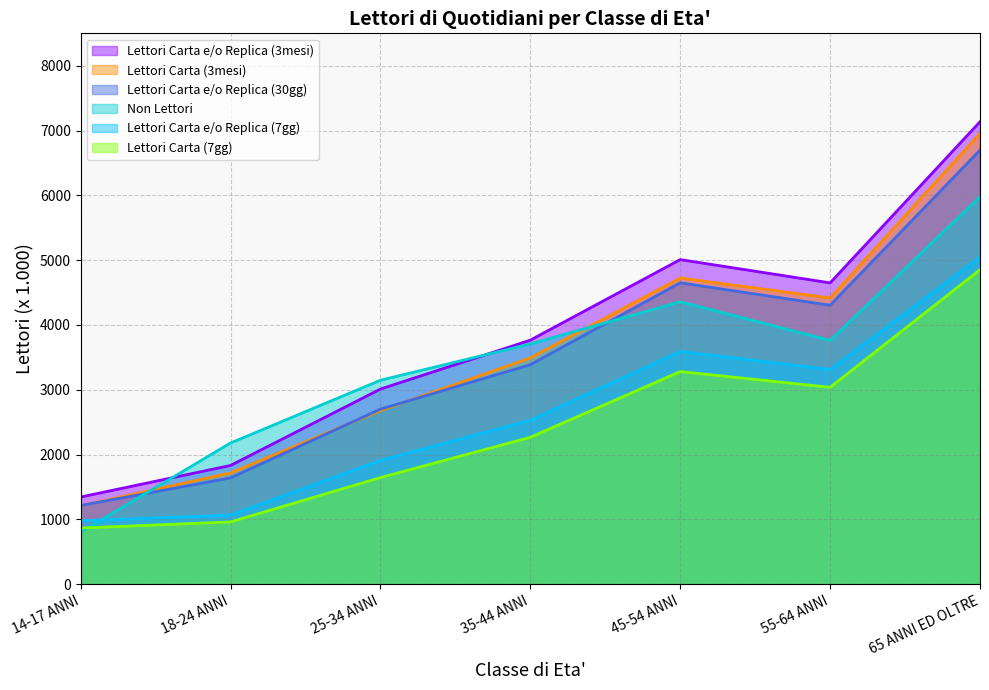

At 14-17 ANNI, list the series in order from smallest to largest.

Non Lettori, Lettori Carta (7gg), Lettori Carta e/o Replica (7gg), Lettori Carta (3mesi), Lettori Carta e/o Replica (30gg), Lettori Carta e/o Replica (3mesi)